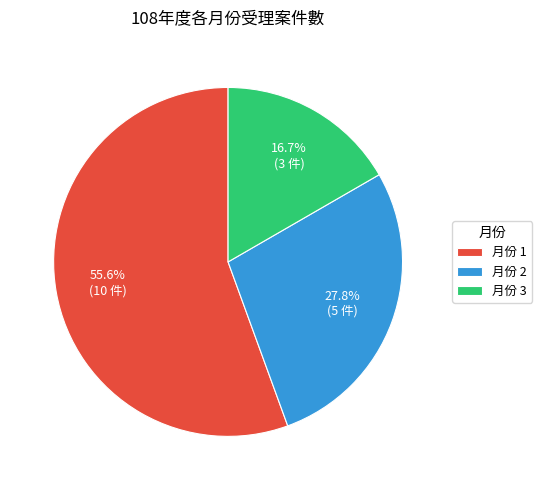

What percentage is NOT represented by 月份 3?

83.3%